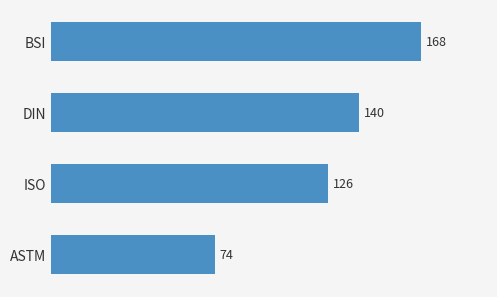

What is the difference between the second highest and minimum values?

65.4